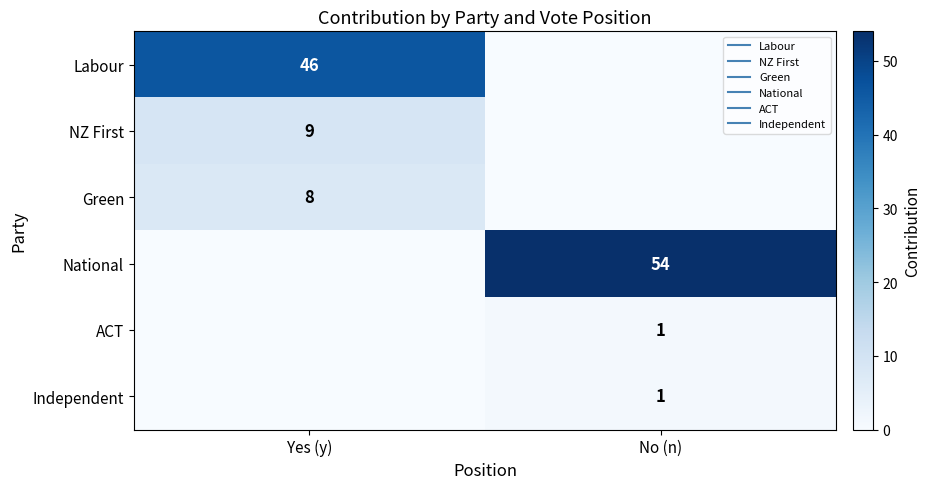

What is the difference between the Green values at No (n) and Yes (y)?

8